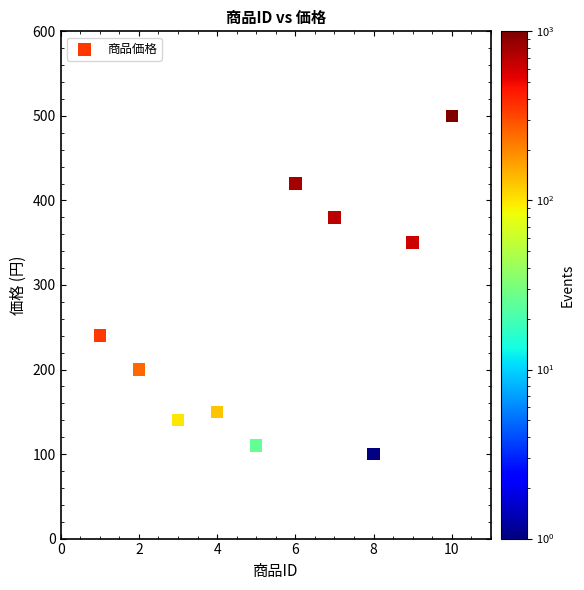

What is the average Y value?

259